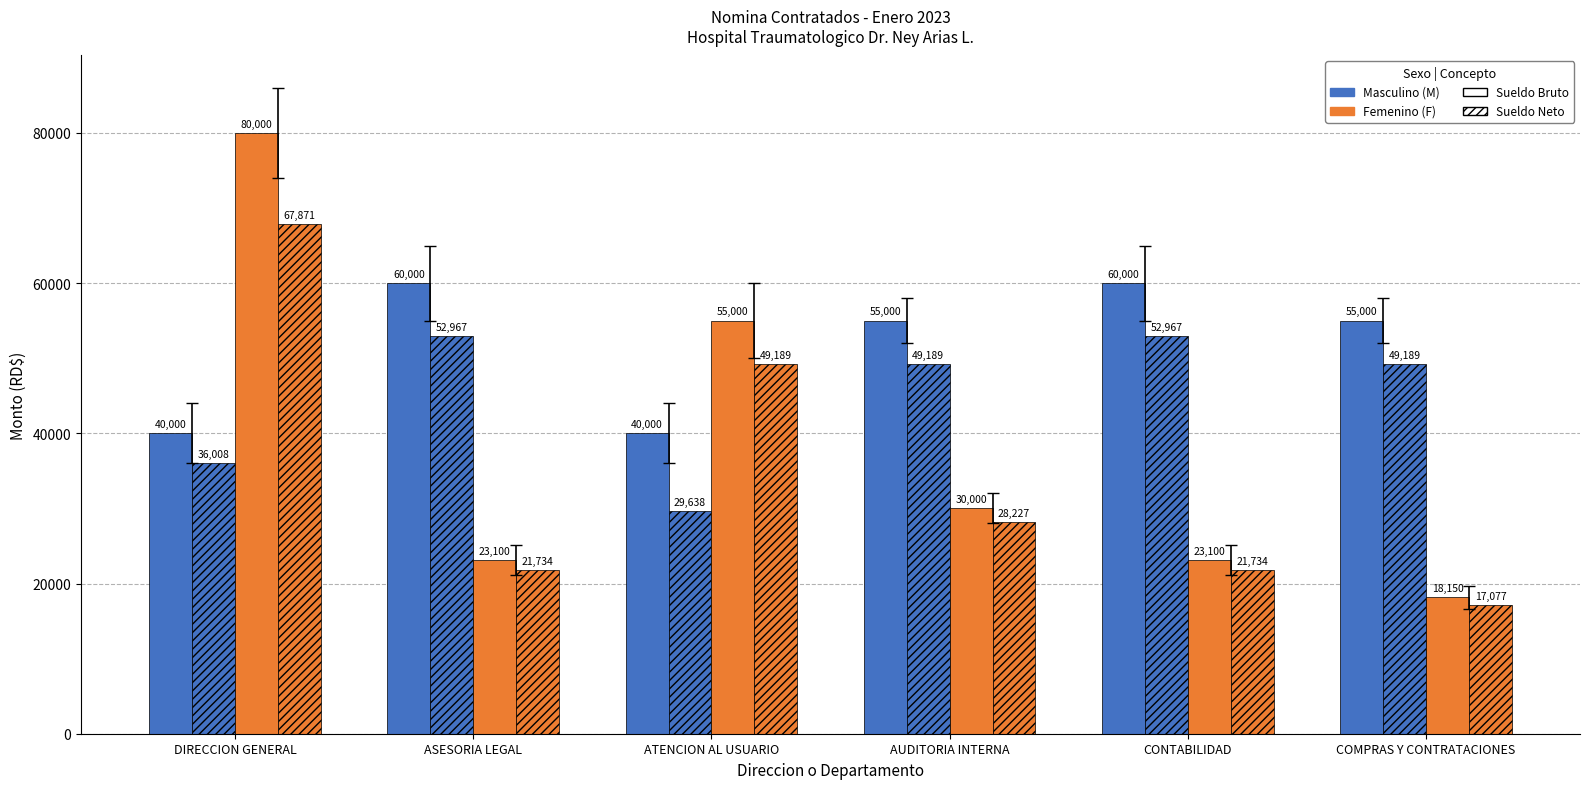

How many categories are shown in the chart?

6